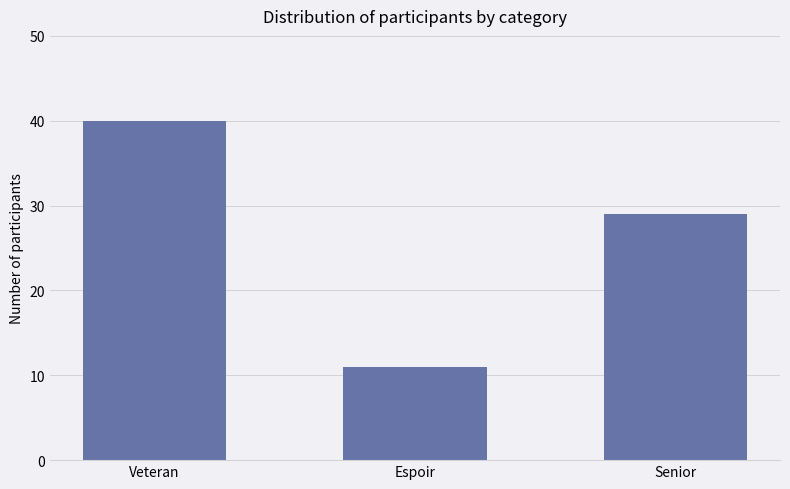

What is the value of the 3rd bar from the left?

29